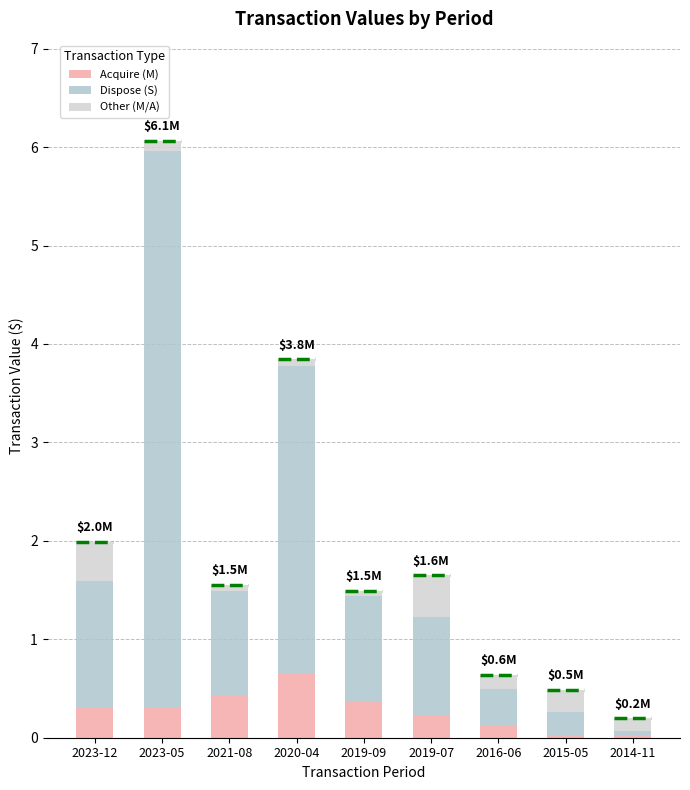

Which category has the highest value in the Acquire (M) series?

2020-04